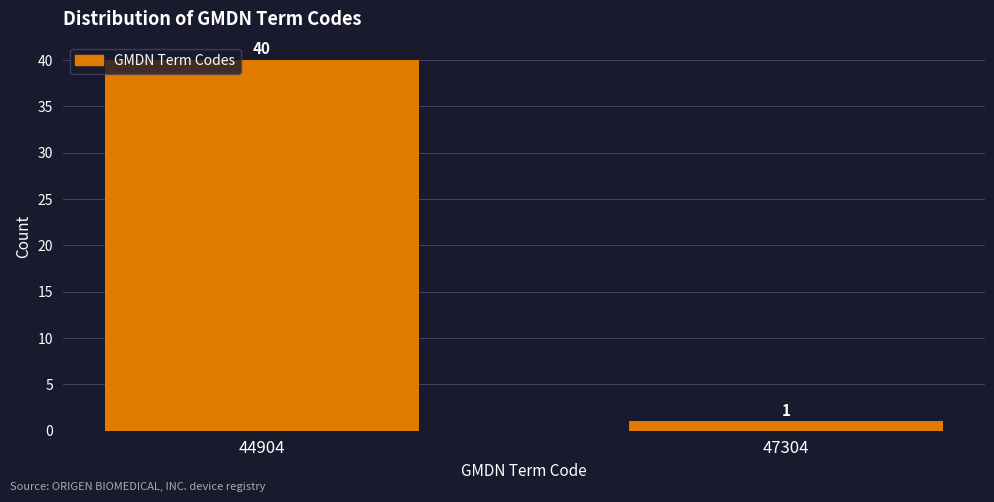

Reading left to right, what are all the values shown in this chart?

44904=40	47304=1